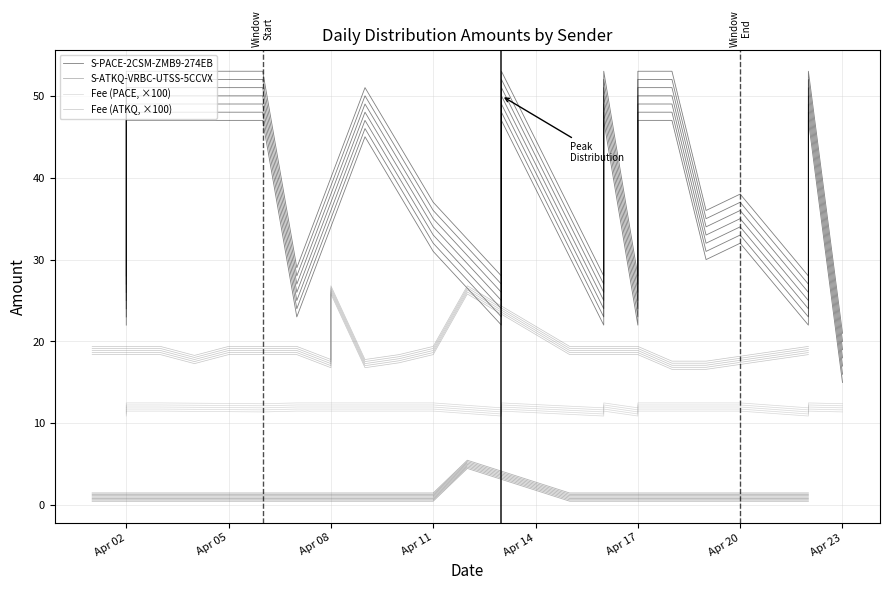

Is it true that S-PACE-2CSM-ZMB9-274EB equals 84.5 at 10?

False